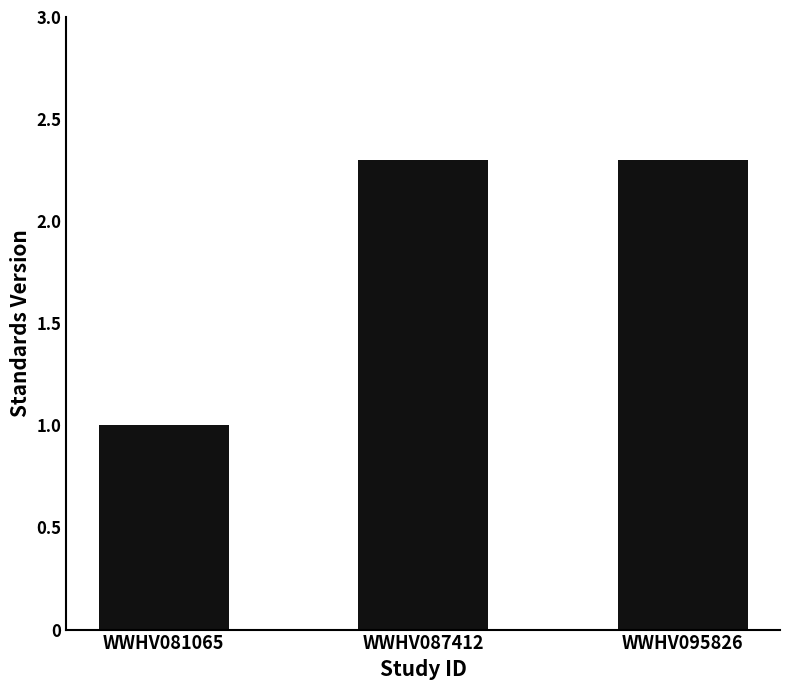

Reading right to left, list all the values displayed in this chart.

2.3	2.3	1.0